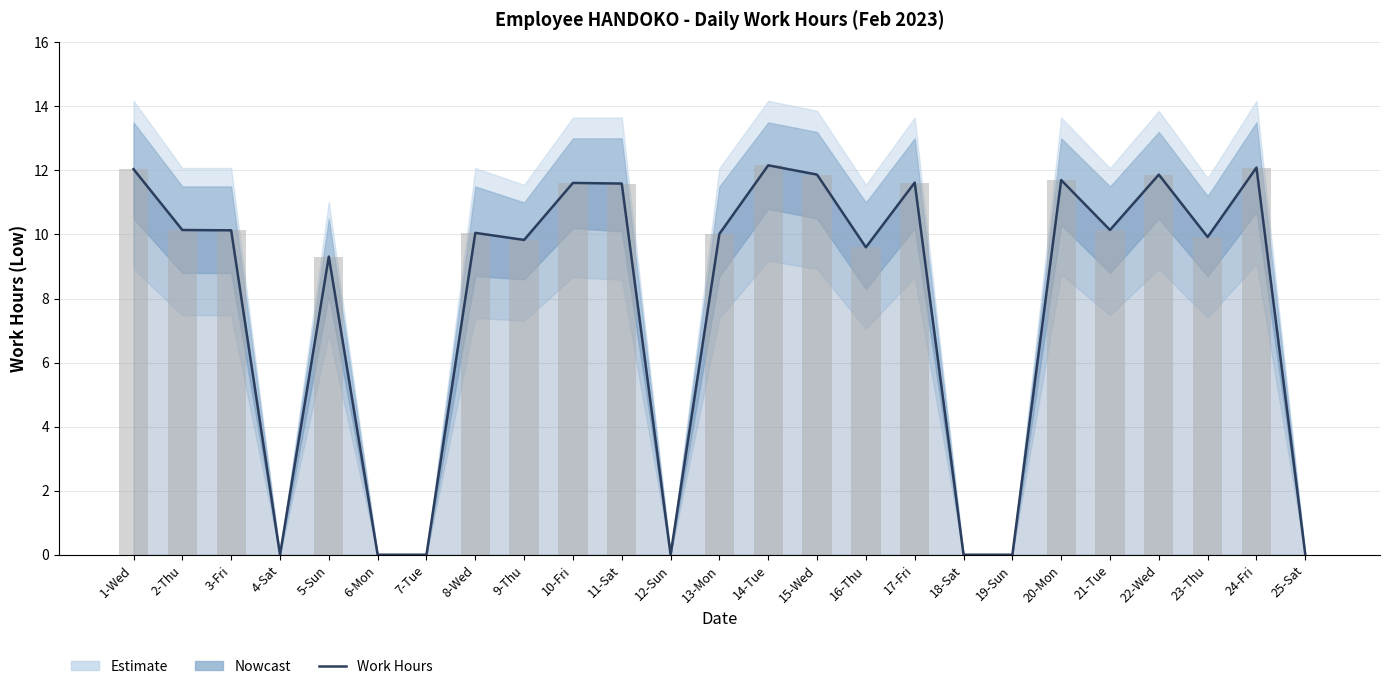

What is the approximate value at 22-Wed?

11.9